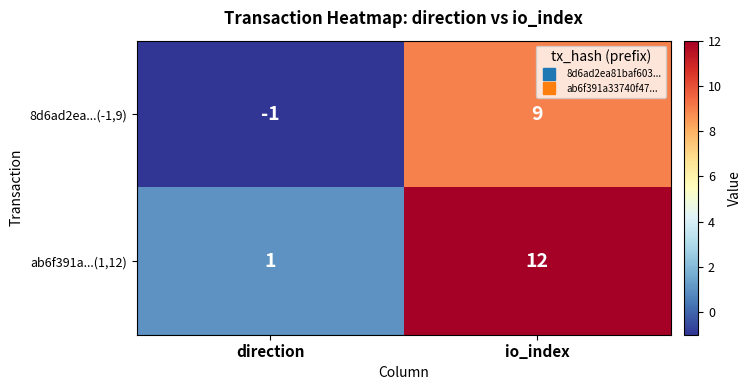

Is it true that ab6f391a...(1,12) equals 1 at direction?

True